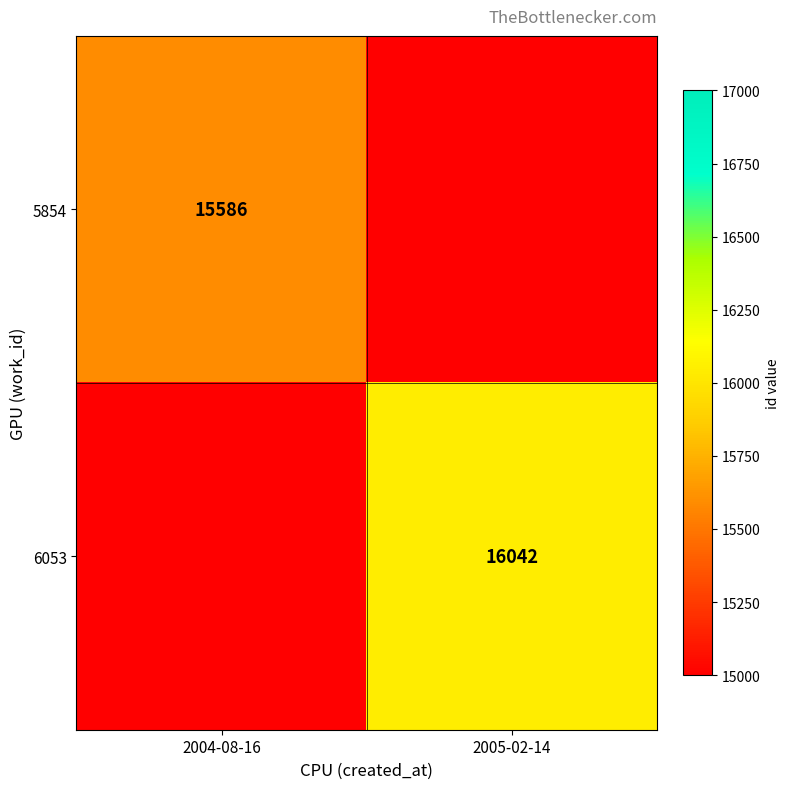

True or false: 6053 has a value of 23642 at 2005-02-14.

False